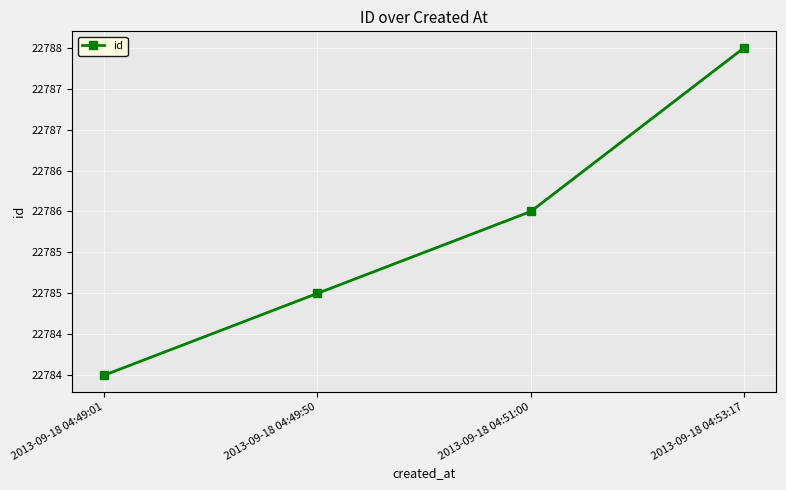

Is it true that the value at 2013-09-18 04:49:50 is 22785?

True